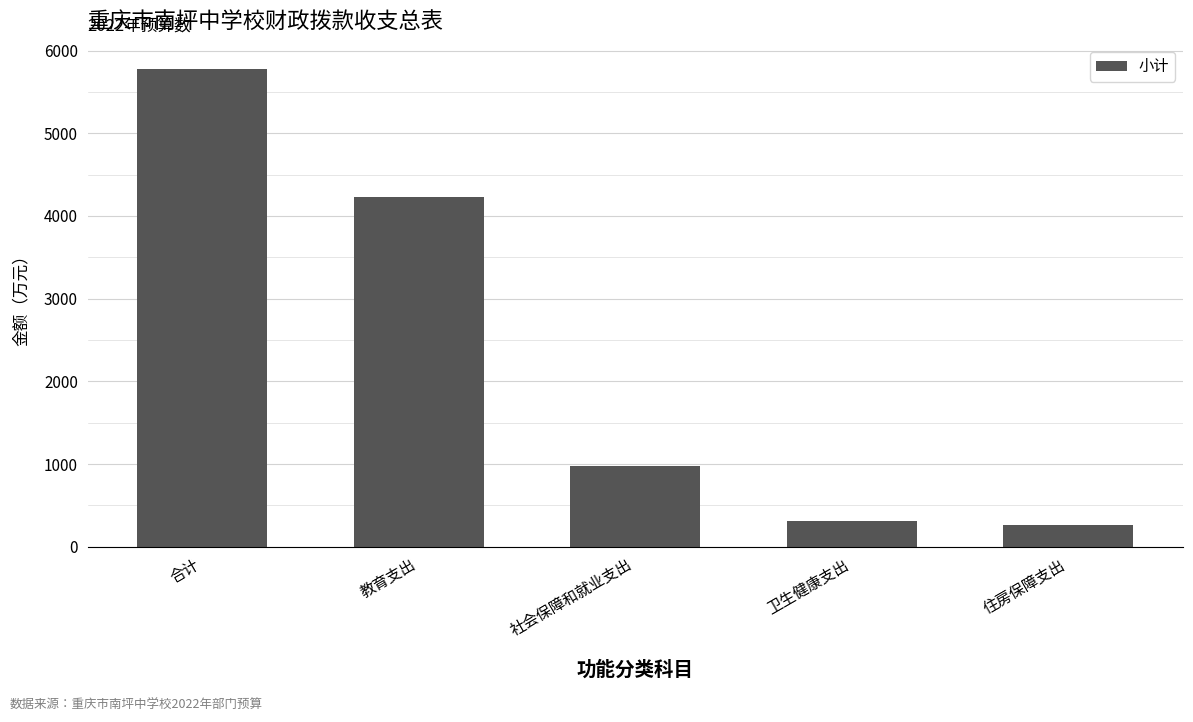

How many bars are there in total?

5